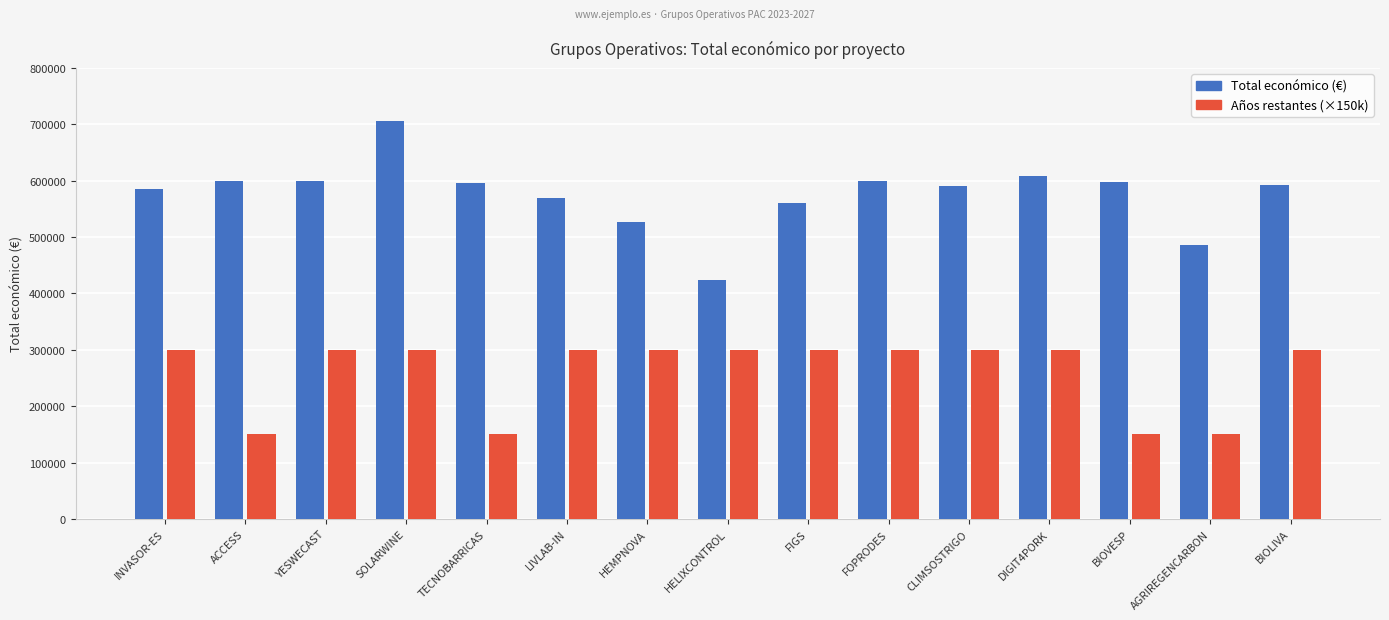

What position from the right is AGRIREGENCARBON?

2